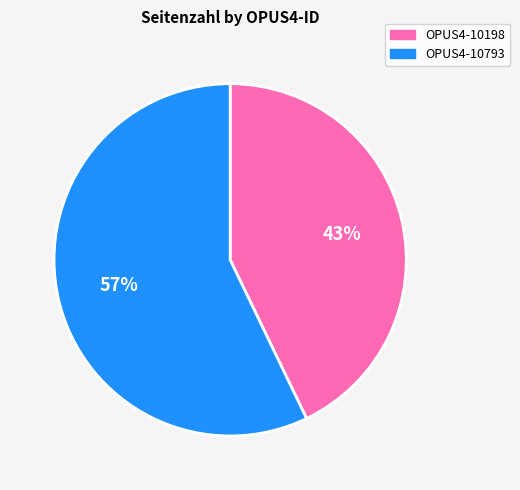

True or false: OPUS4-10198 accounts for 43% of the total.

True